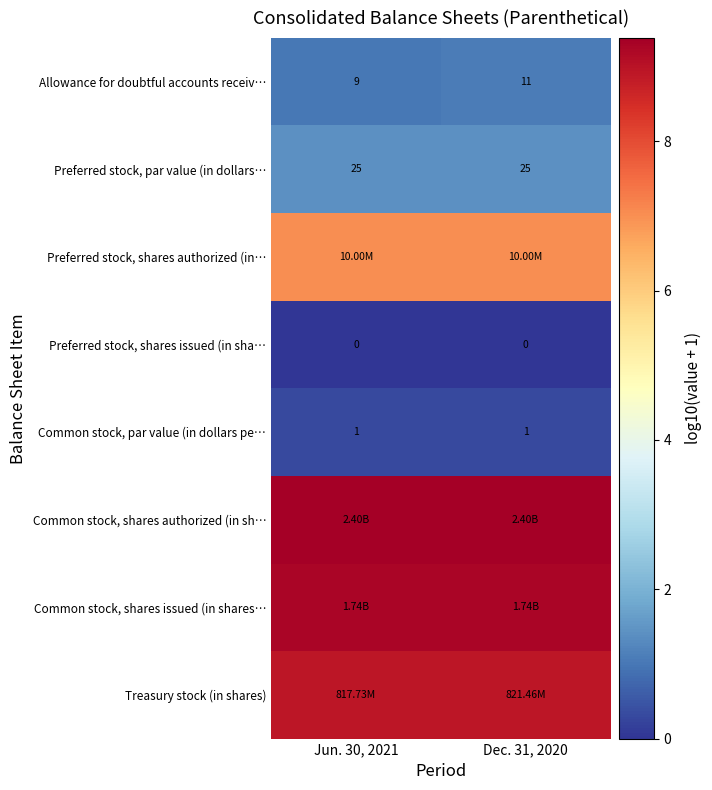

Rank the categories by row_2 value from lowest to highest.

Jun. 30, 2021, Dec. 31, 2020